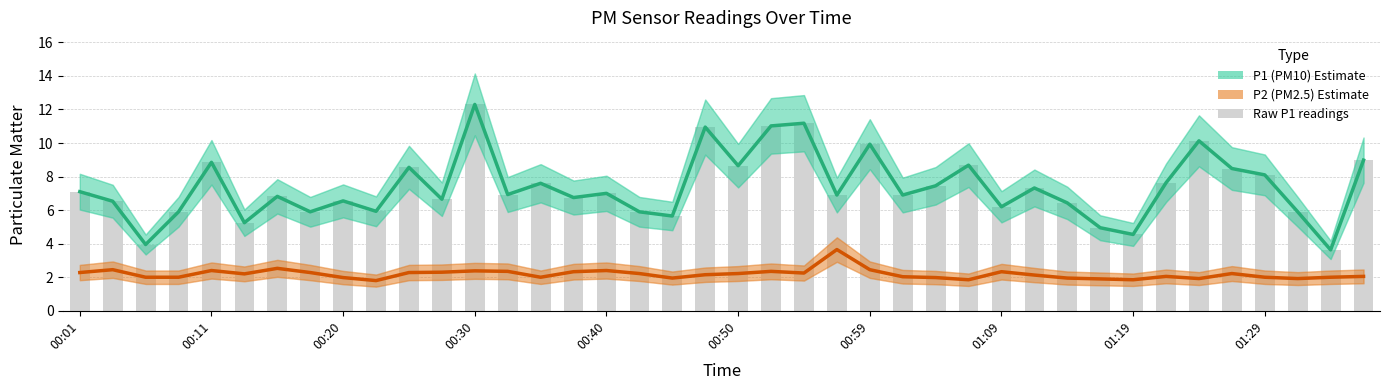

What is the sum of the P1 (PM10) values at 01:29 and 34?

16.1